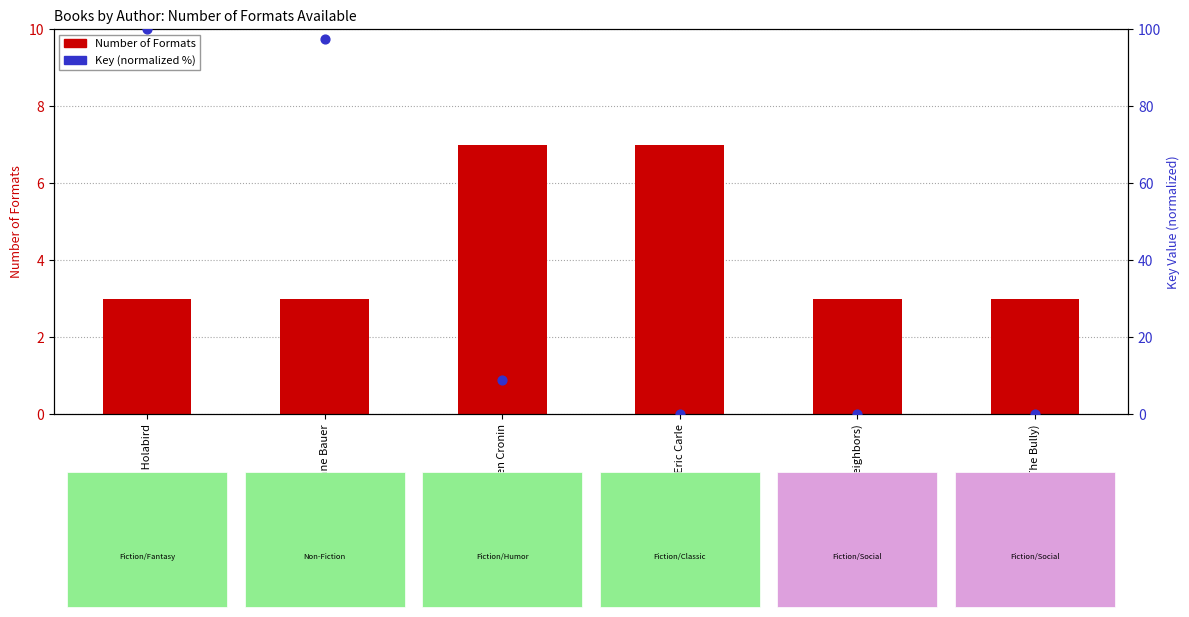

At how many categories does at least one series exceed 39?

2